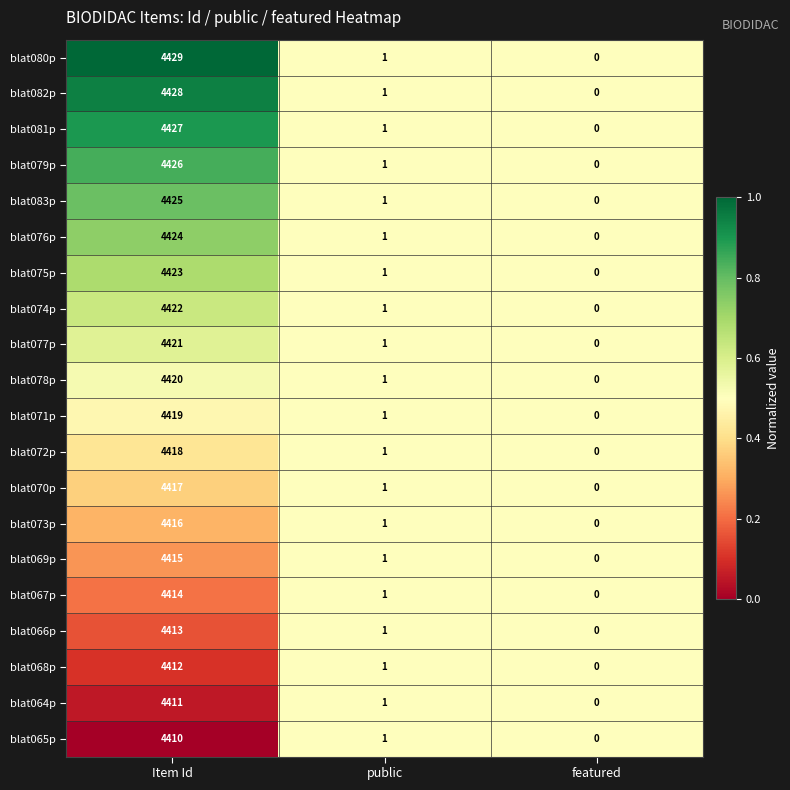

Which category has the highest value across all series?

Item Id